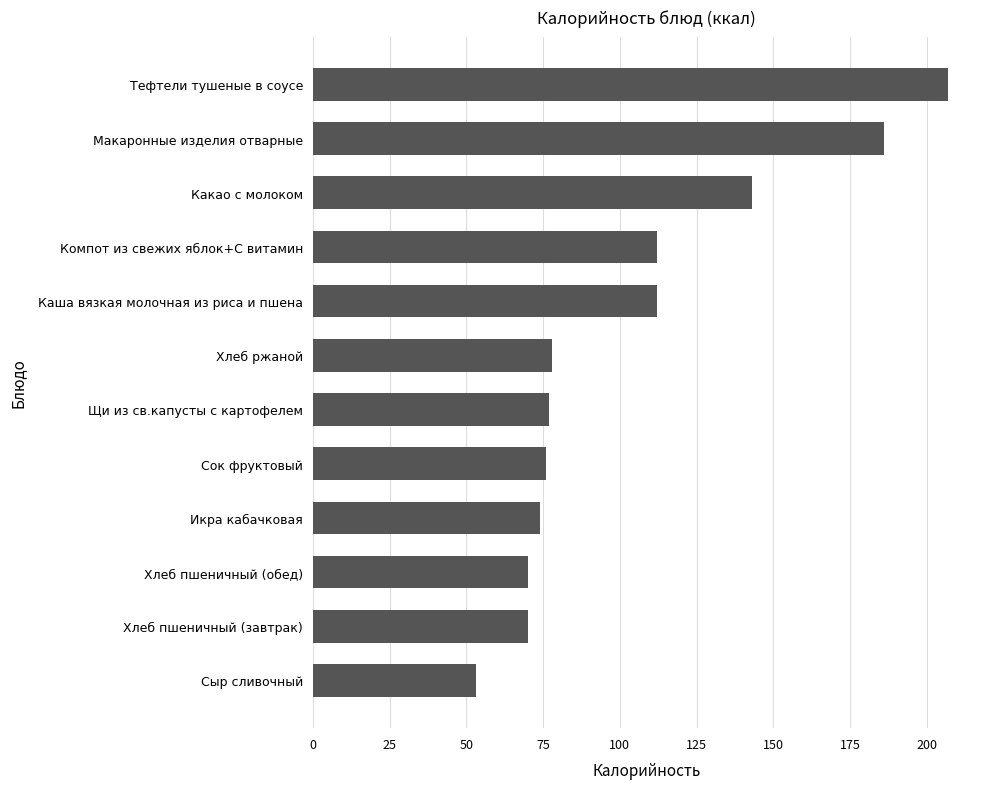

Does the chart contain stacked bars?

No